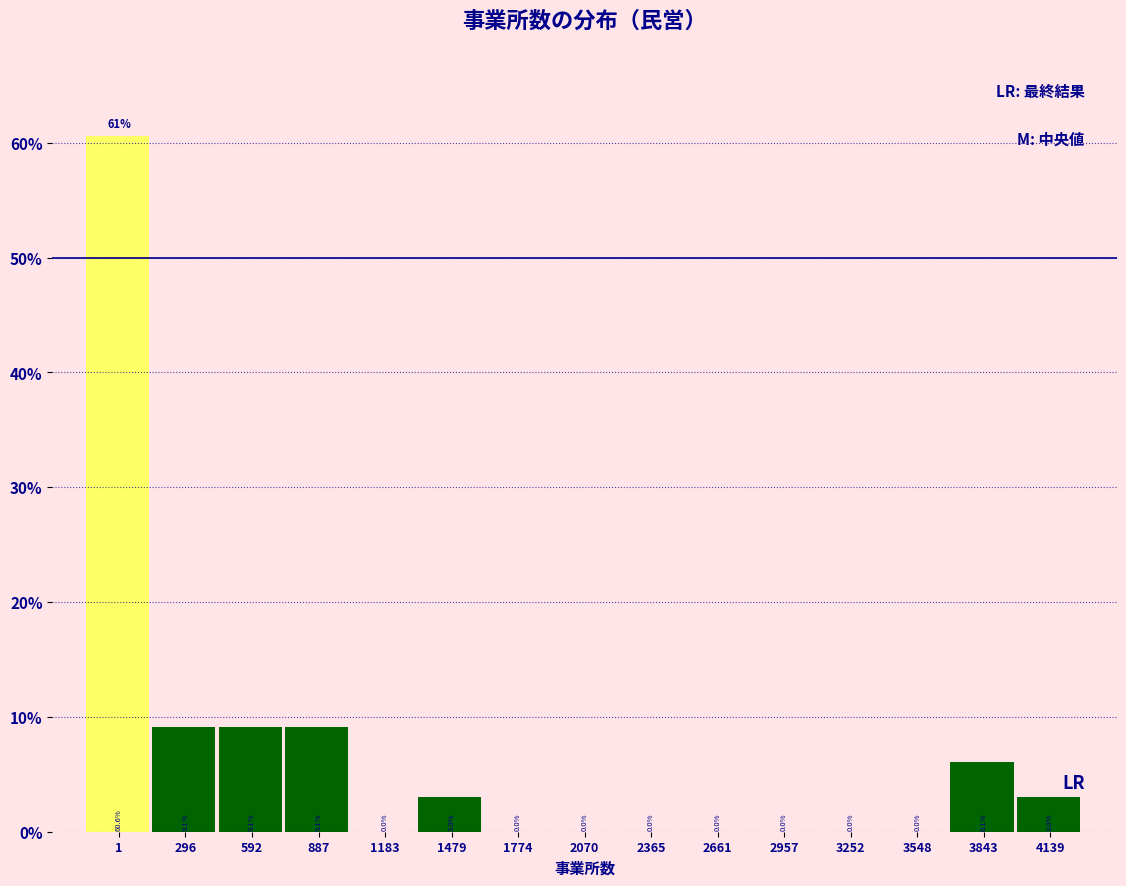

Reading left to right, extract all data points from this chart.

1=60.6	296=9.1	592=9.1	887=9.1	1183=0.0	1479=3.0	1774=0.0	2070=0.0	2365=0.0	2661=0.0	2957=0.0	3252=0.0	3548=0.0	3843=6.1	4139=3.0